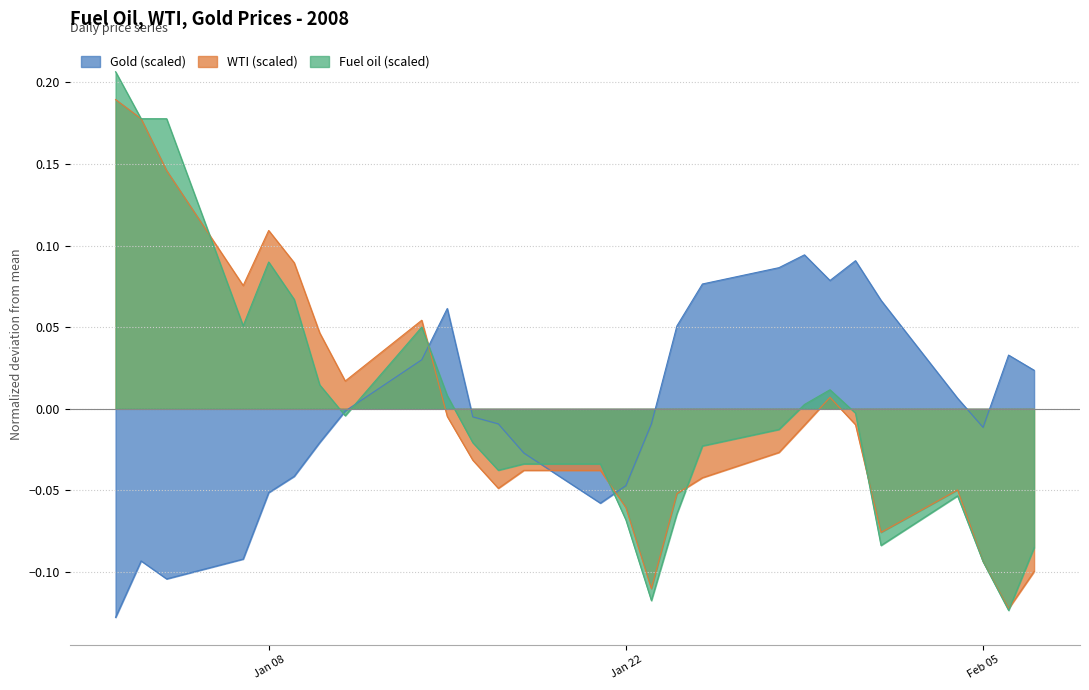

Which series ends up on top after the final intersection of WTI (scaled) and Gold (scaled)?

Gold (scaled)